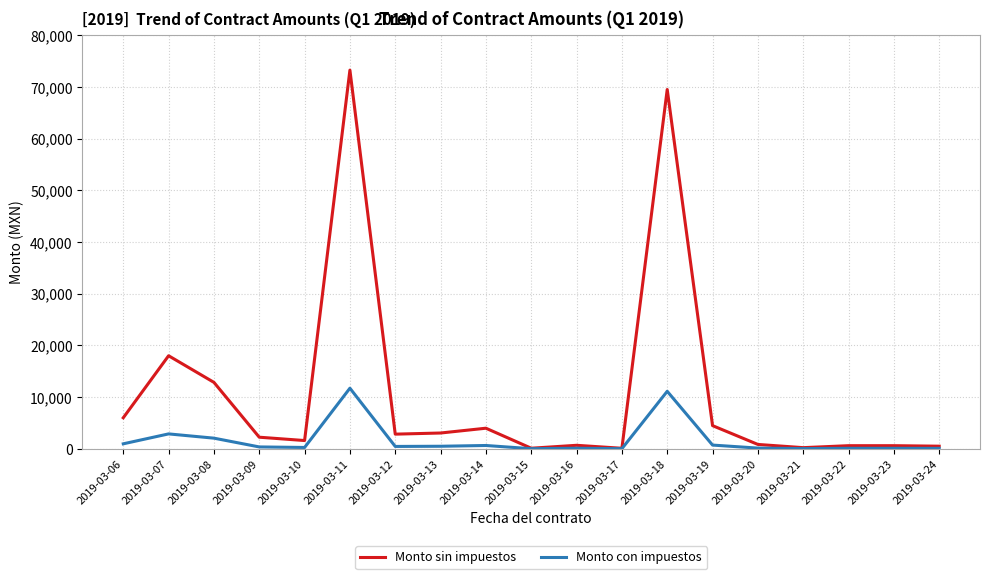

Which series has the largest range (max minus min)?

Monto sin impuestos